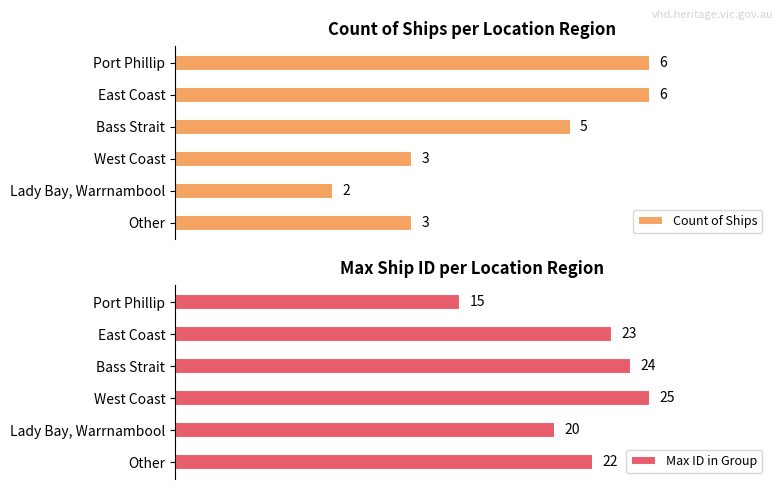

Count the number of data series in this chart.

2